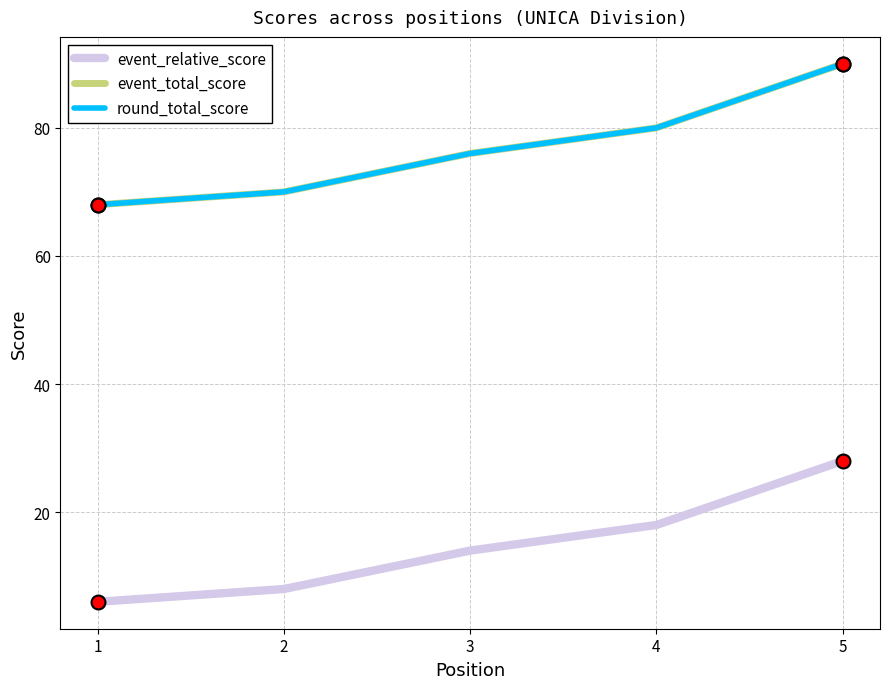

At how many categories does at least one series exceed 81?

1